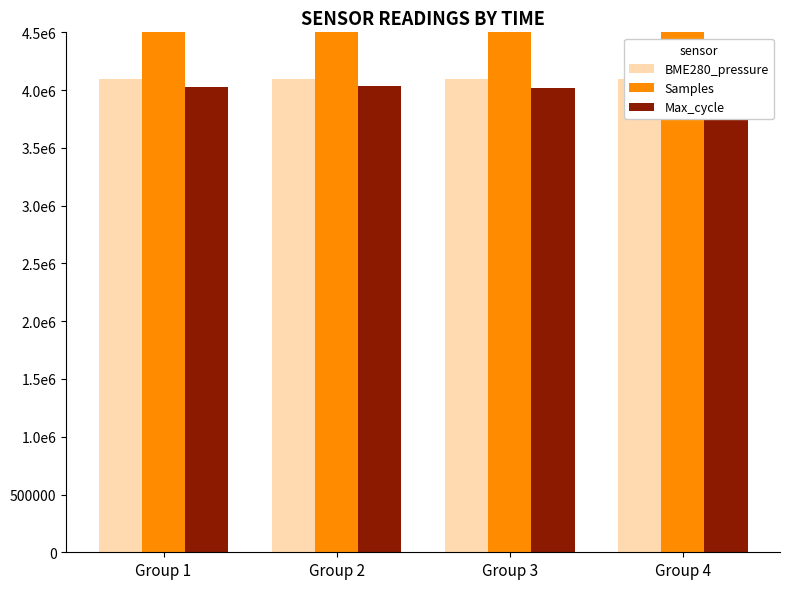

Which series changed the most between Group 2 and Group 4?

Max_cycle